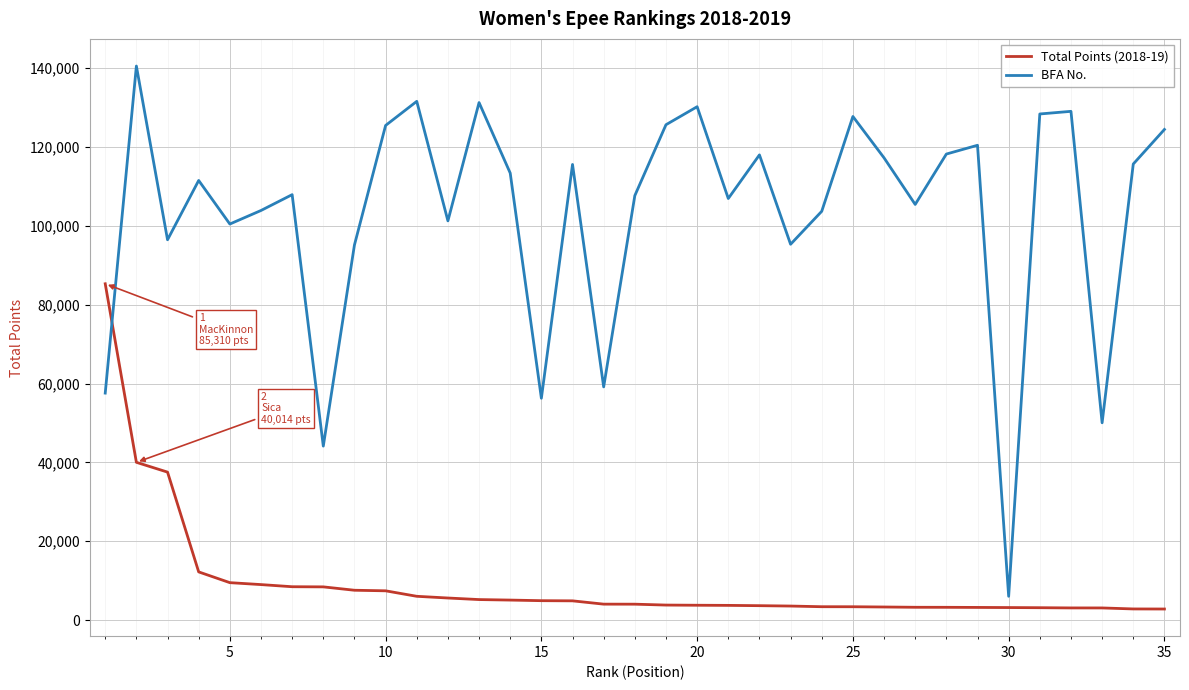

Which series has the widest spread of values?

BFA No.